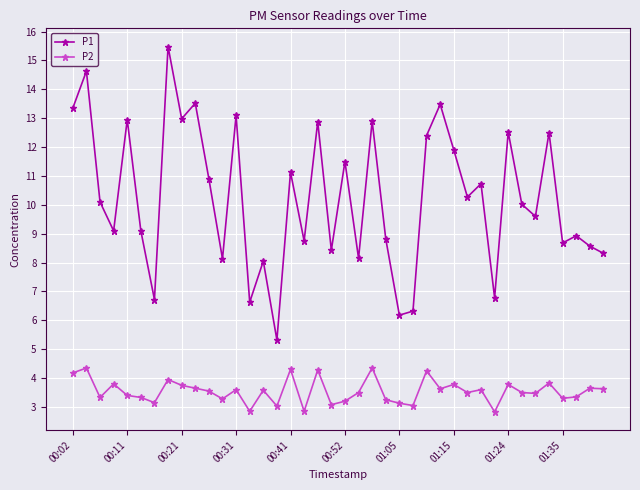

Is this an area chart (filled region under the line)?

No